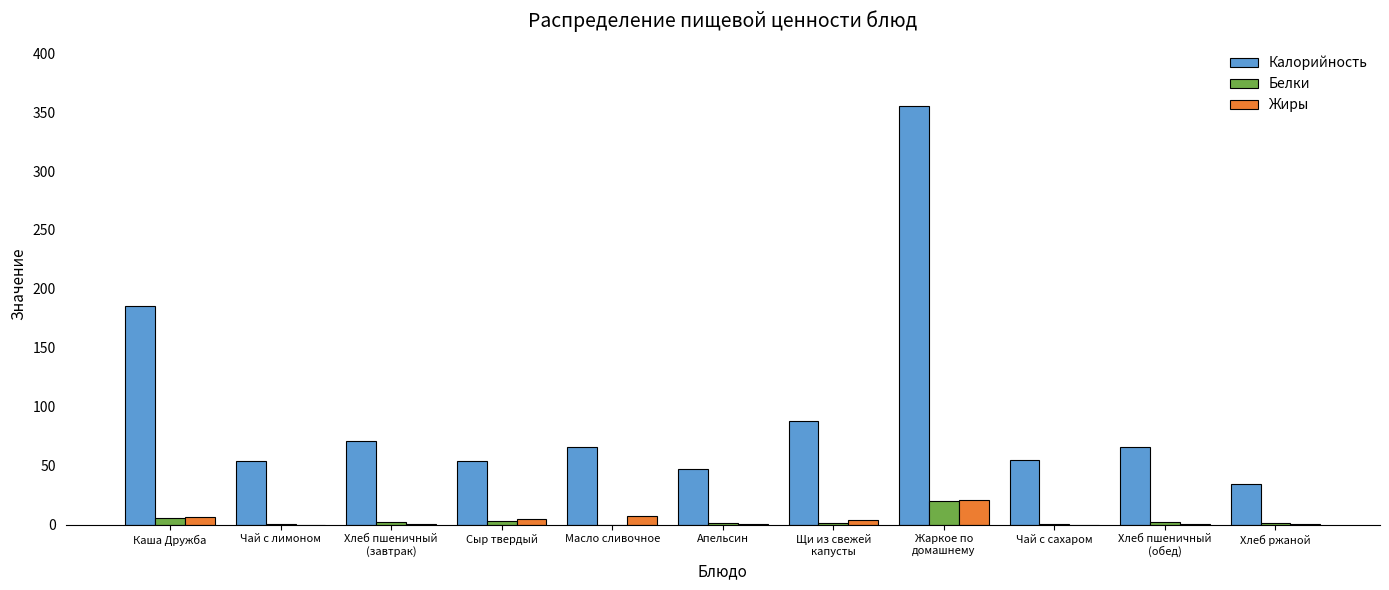

Which series has the largest total across all categories?

Калорийность